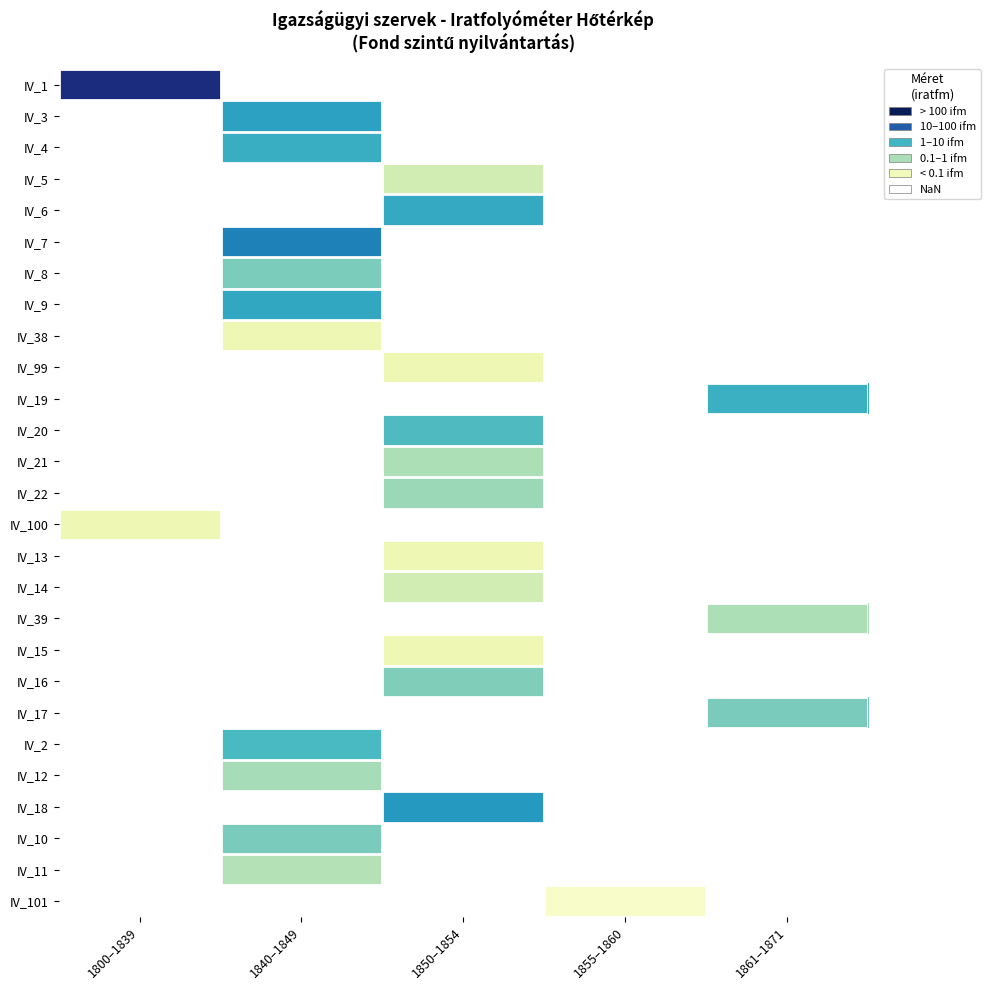

Is the value of IV_10 at 1850–1854 greater than the value of IV_3 at 1861–1871?

No